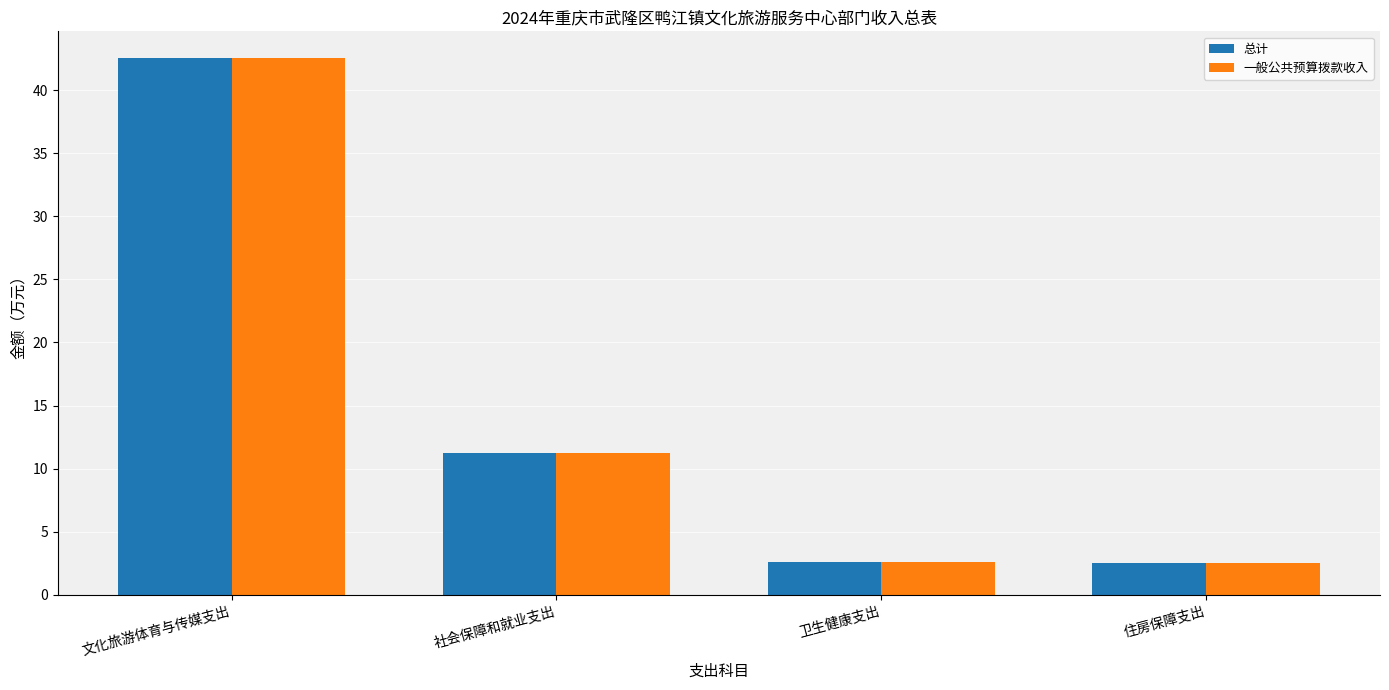

At which category is the sum across all series the highest?

文化旅游体育与传媒支出